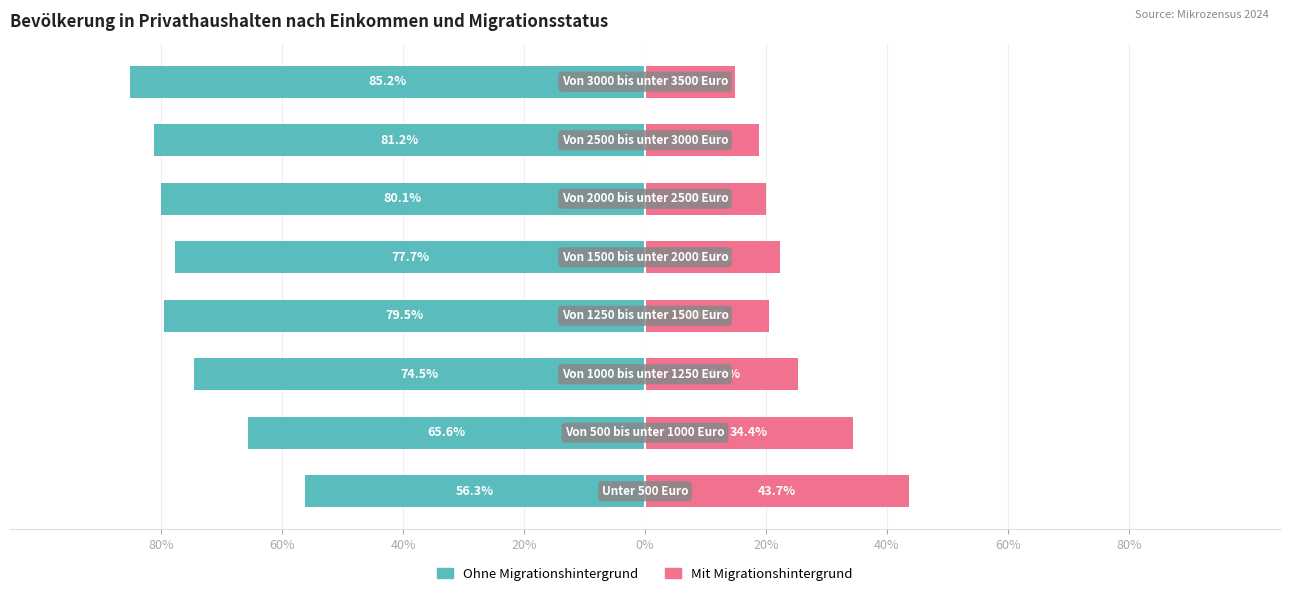

Is the value of Ohne Migrationshintergrund at 40% greater than the value of Mit Migrationshintergrund at 20%?

No